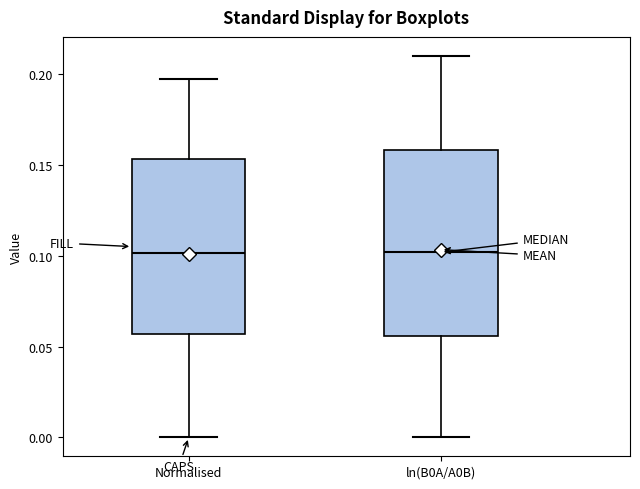

Where is the lower edge of the box for Normalised on the y-axis? The values are not printed on the chart, so give them approximately, as read against the axis.

0.055